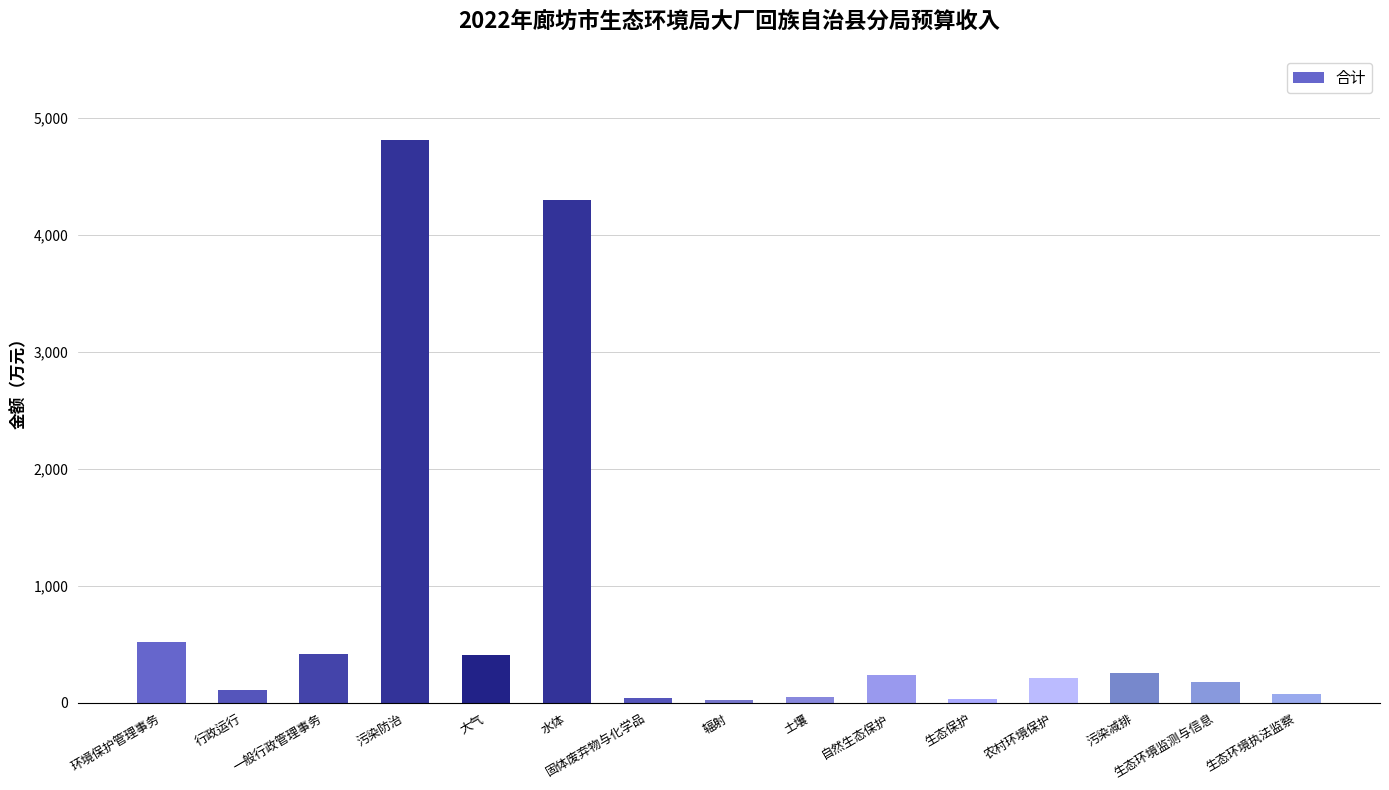

What is the greatest value displayed?

4811.8